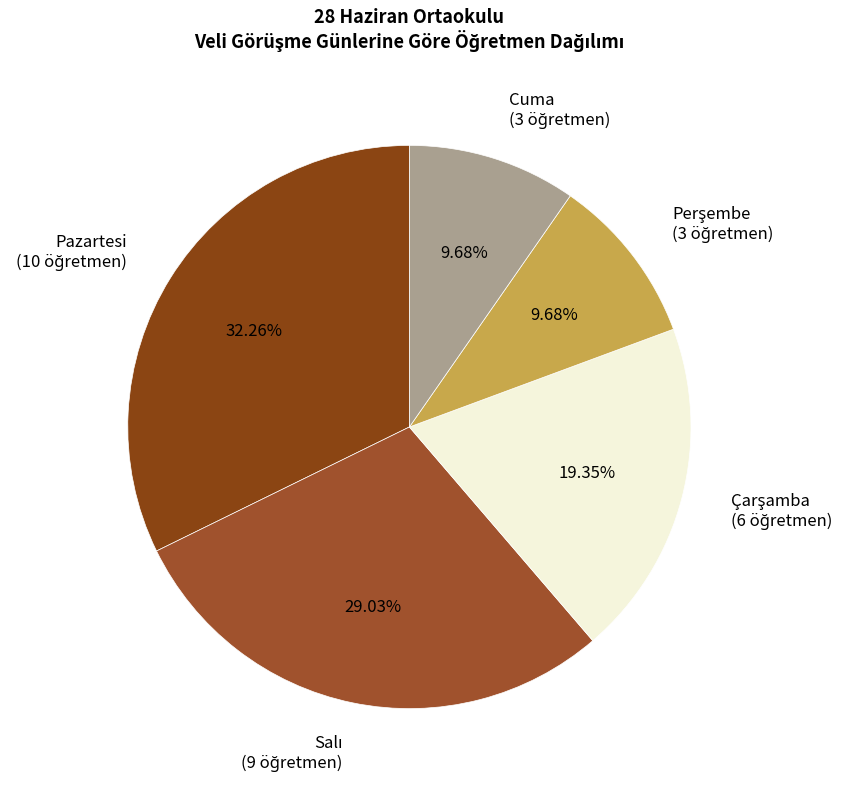

To the nearest percent, what is the difference between the largest and smallest slice percentages?

23%